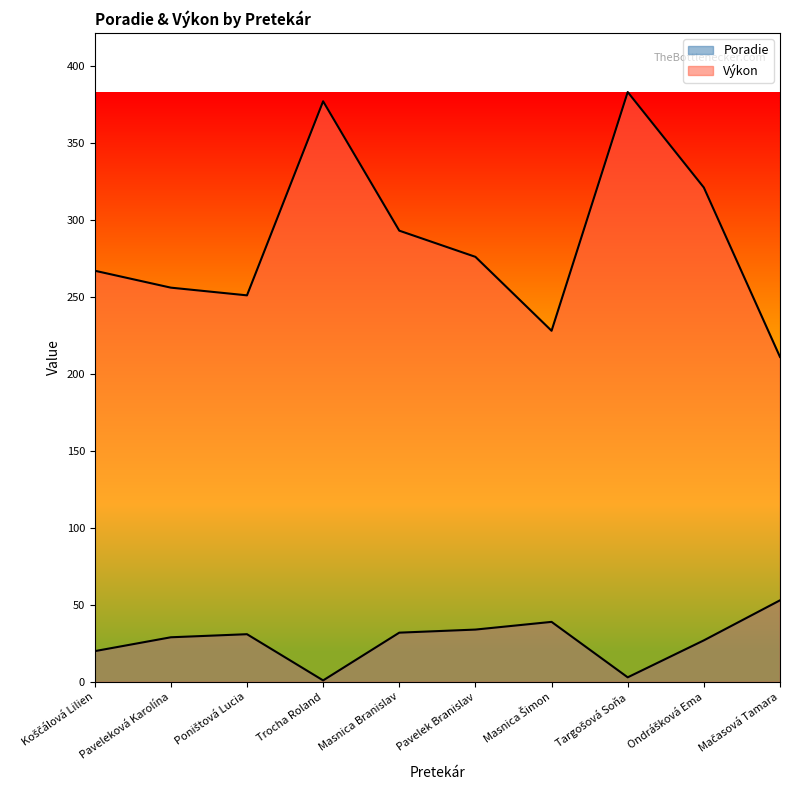

Reading right to left, transcribe all the data shown in this chart.

Poradie: Mačasová Tamara=53	Ondrášková Ema=27	Targošová Soňa=3	Masnica Šimon=39	Pavelek Branislav=34	Masnica Branislav=32	Trocha Roland=1	Poništová Lucia=31	Paveleková Karolína=29	Koščálová Lilien=20
Výkon: Mačasová Tamara=211	Ondrášková Ema=321	Targošová Soňa=383	Masnica Šimon=228	Pavelek Branislav=276	Masnica Branislav=293	Trocha Roland=377	Poništová Lucia=251	Paveleková Karolína=256	Koščálová Lilien=267